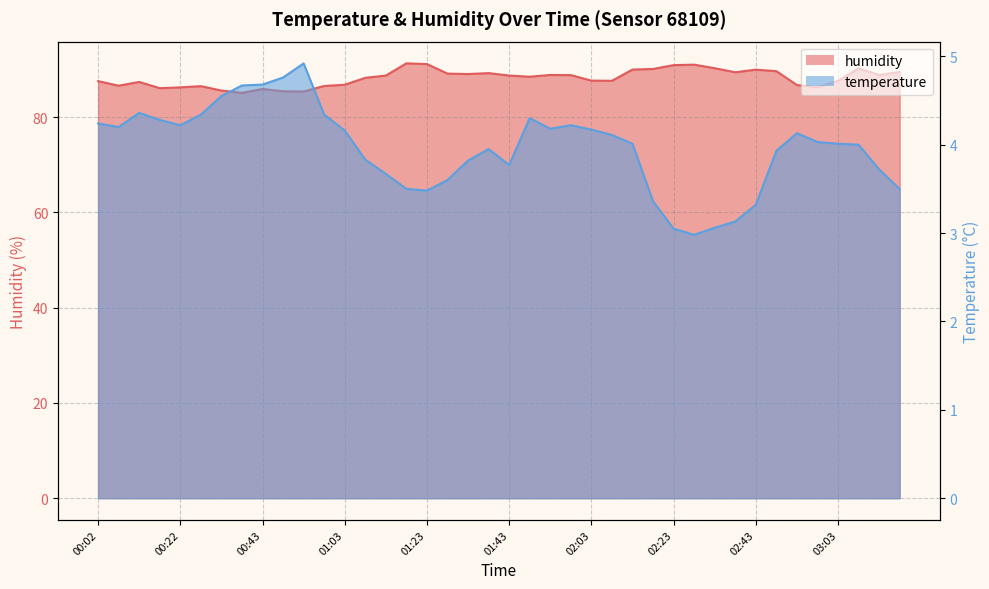

True or false: humidity and temperature cross at least once.

False